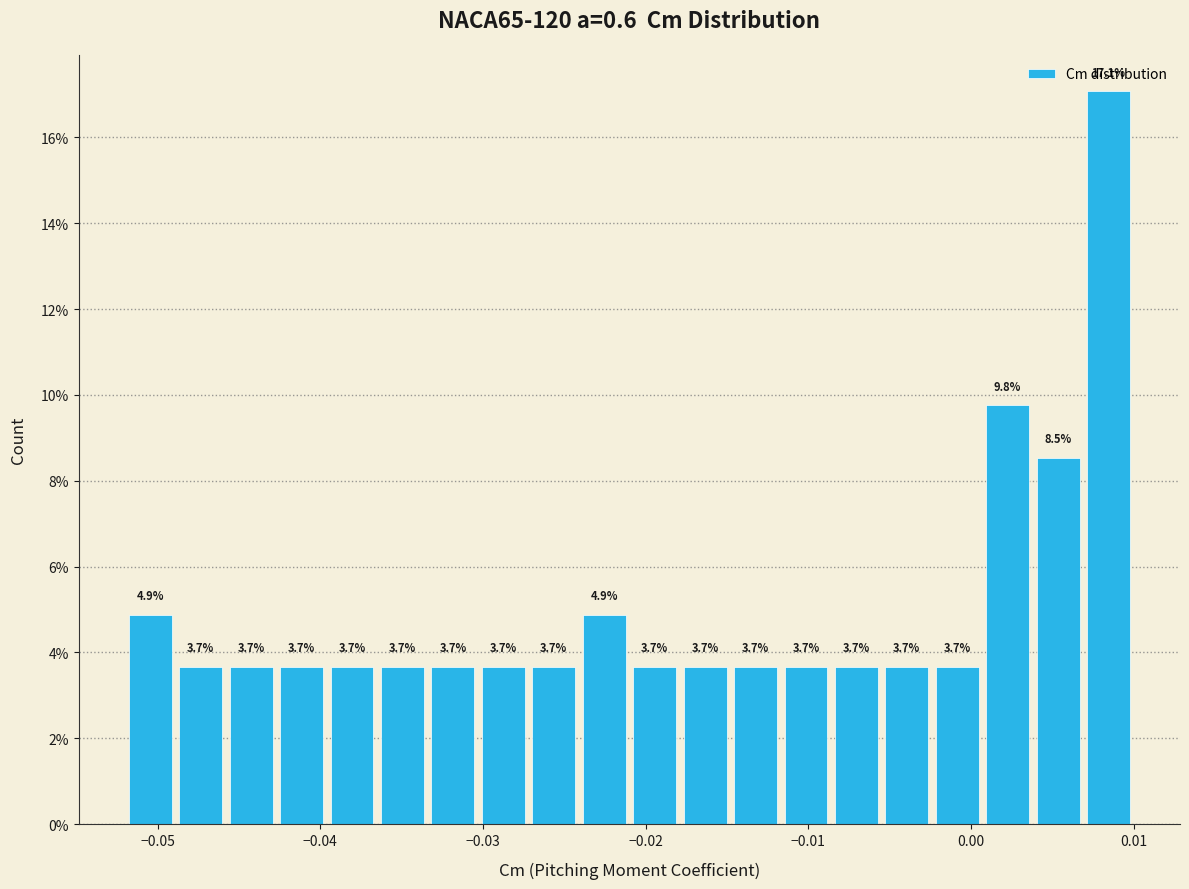

Read against the x-axis, roughly where is the centre of the tallest bar?

0.008